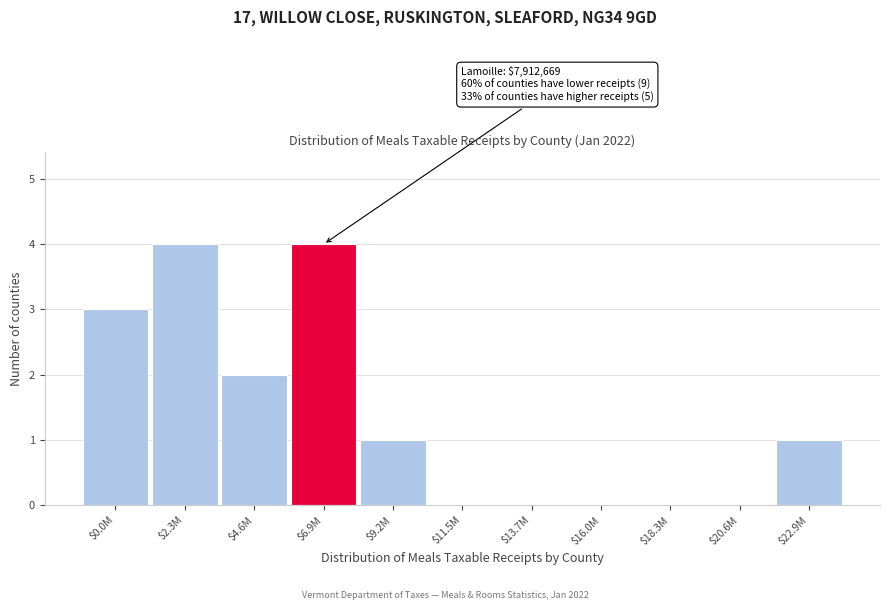

What is the approximate value at $2.3M?

4